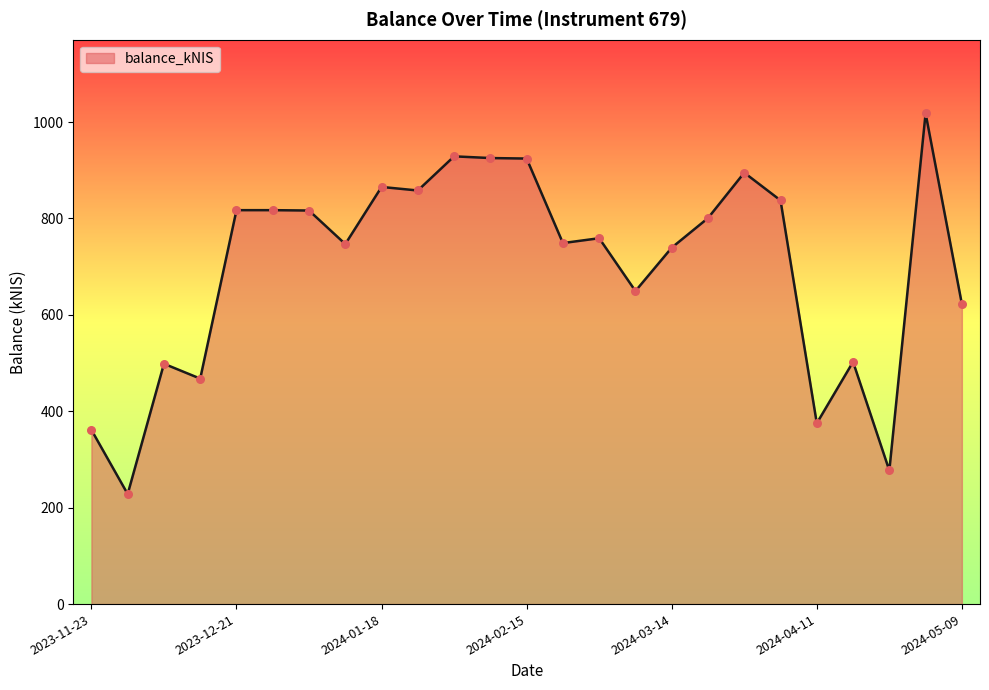

What is the difference between the maximum and minimum values?

789.8